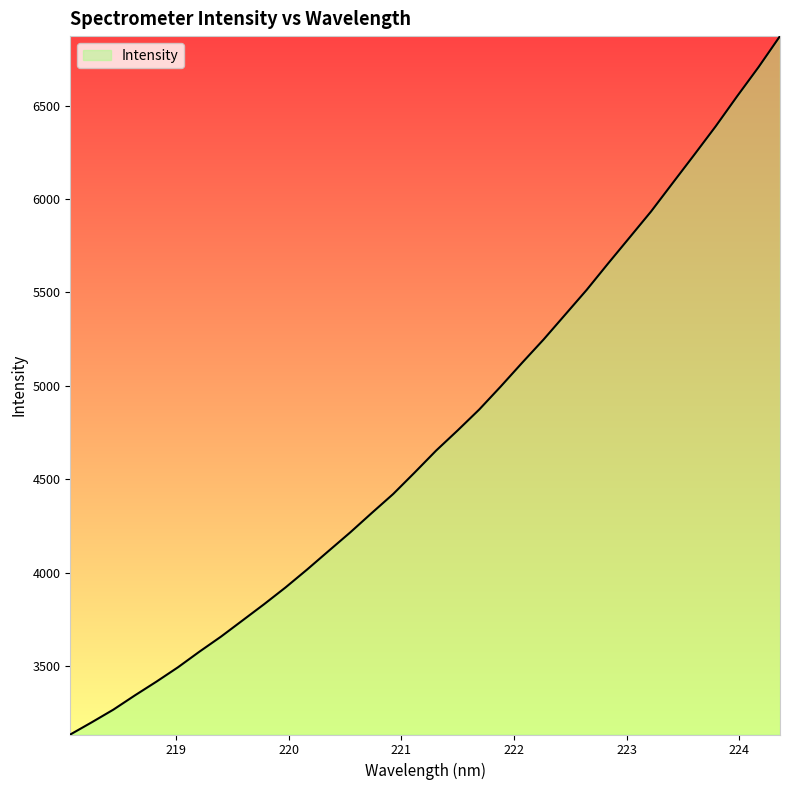

What is the minimum value shown in the chart?

3133.6